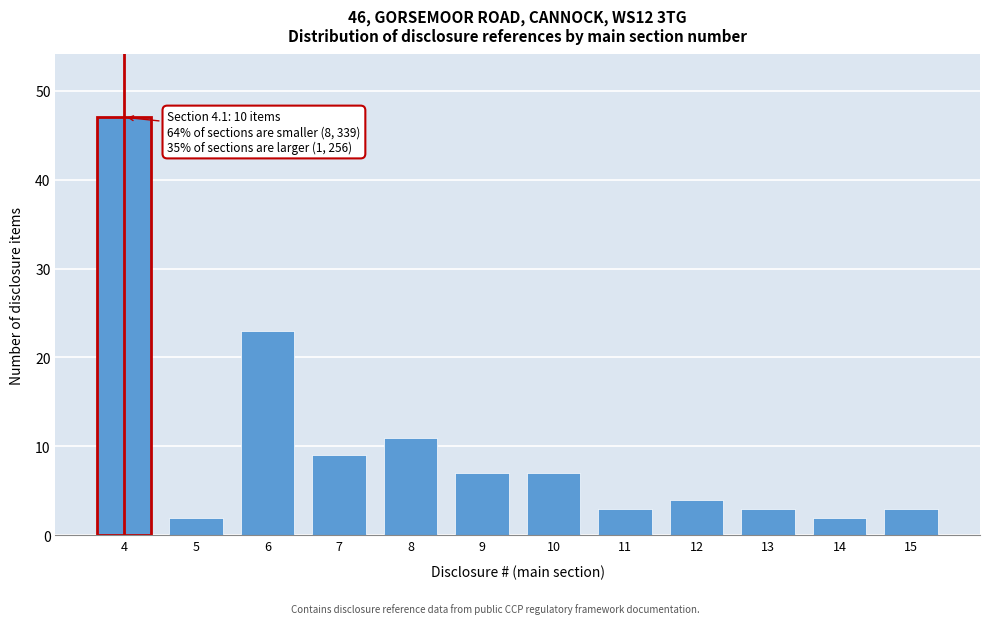

Reading left to right, transcribe all the data shown in this chart.

47	2	23	9	11	7	7	3	4	3	2	3